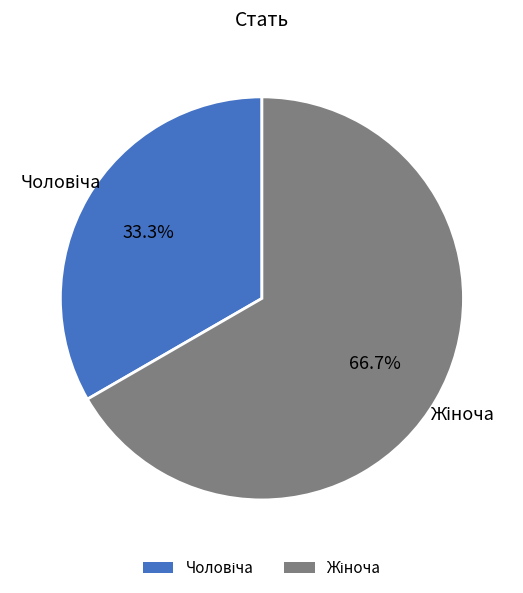

How many slices are in this pie chart?

2